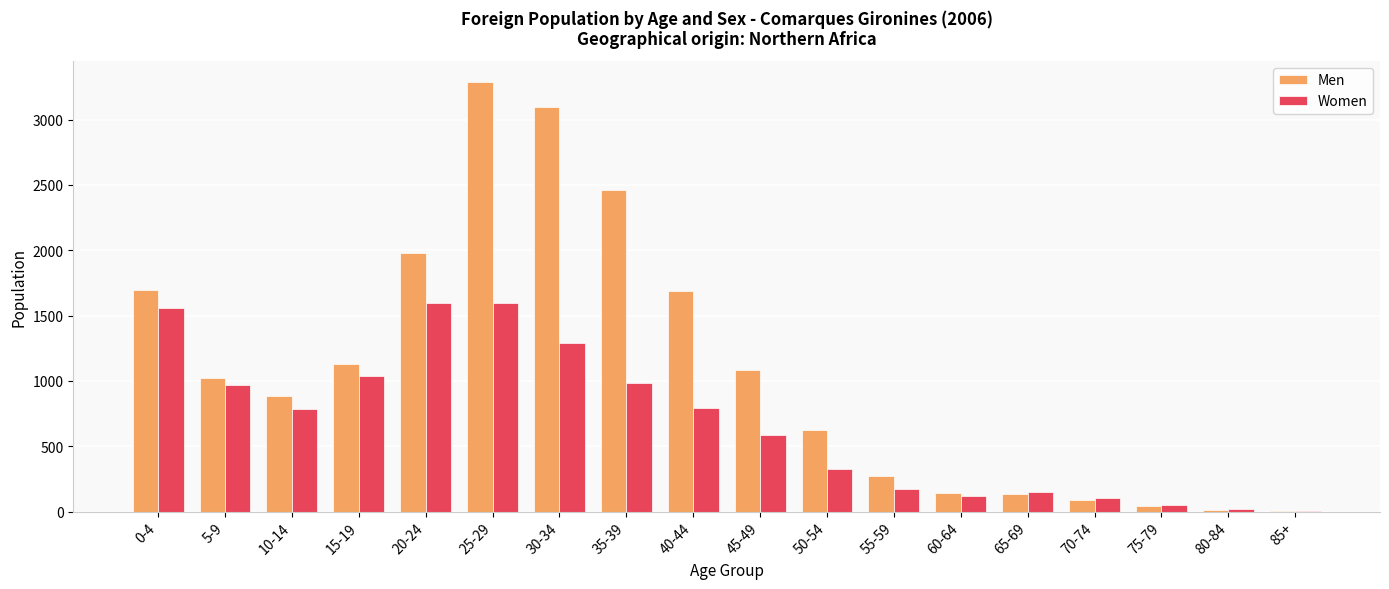

Between 15-19 and 75-79, which series saw the biggest shift?

Men